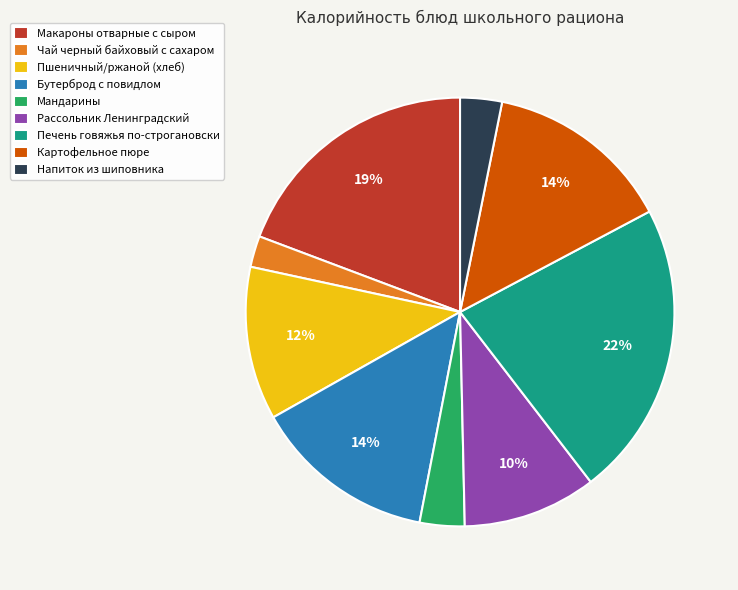

Approximately how many times larger is the value at Картофельное пюре compared to Макароны отварные с сыром?

0.7